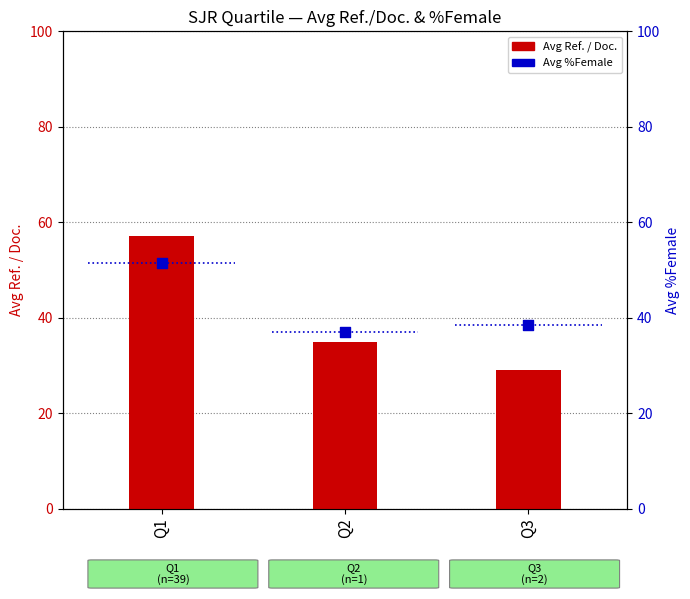

At which category is the sum across all series the highest?

Q1